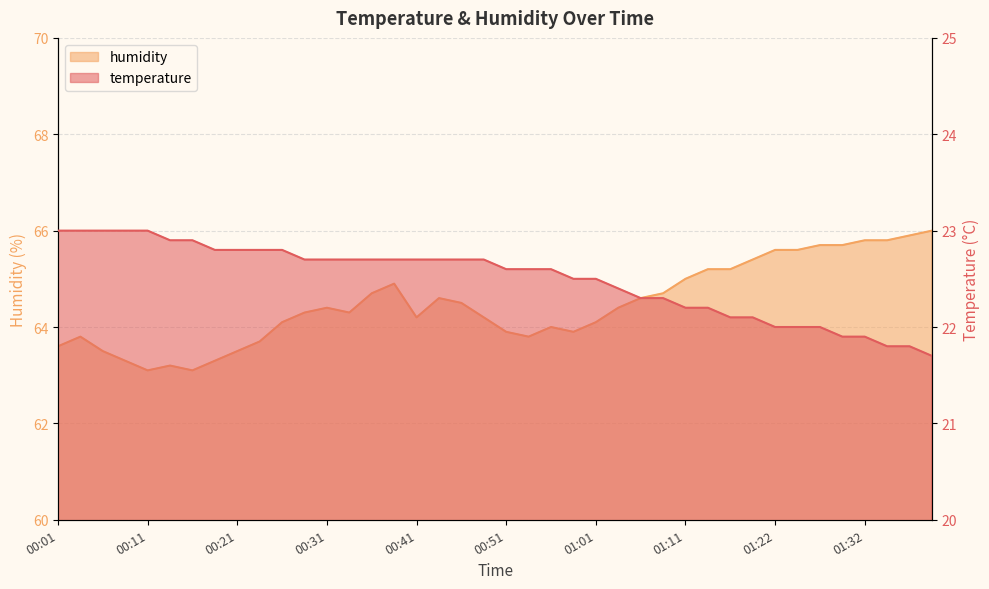

In humidity, how many points are lower than both neighbors (excluding endpoints)?

6